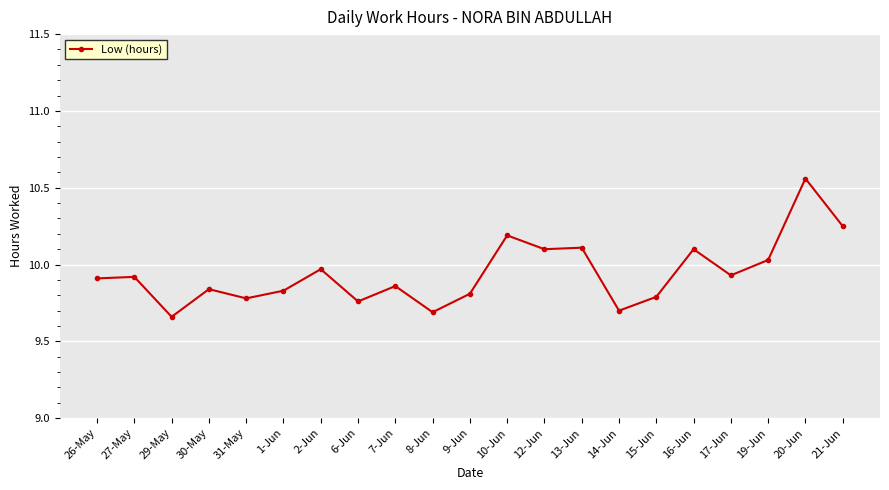

What is the label of the 16th point from the right?

1-Jun